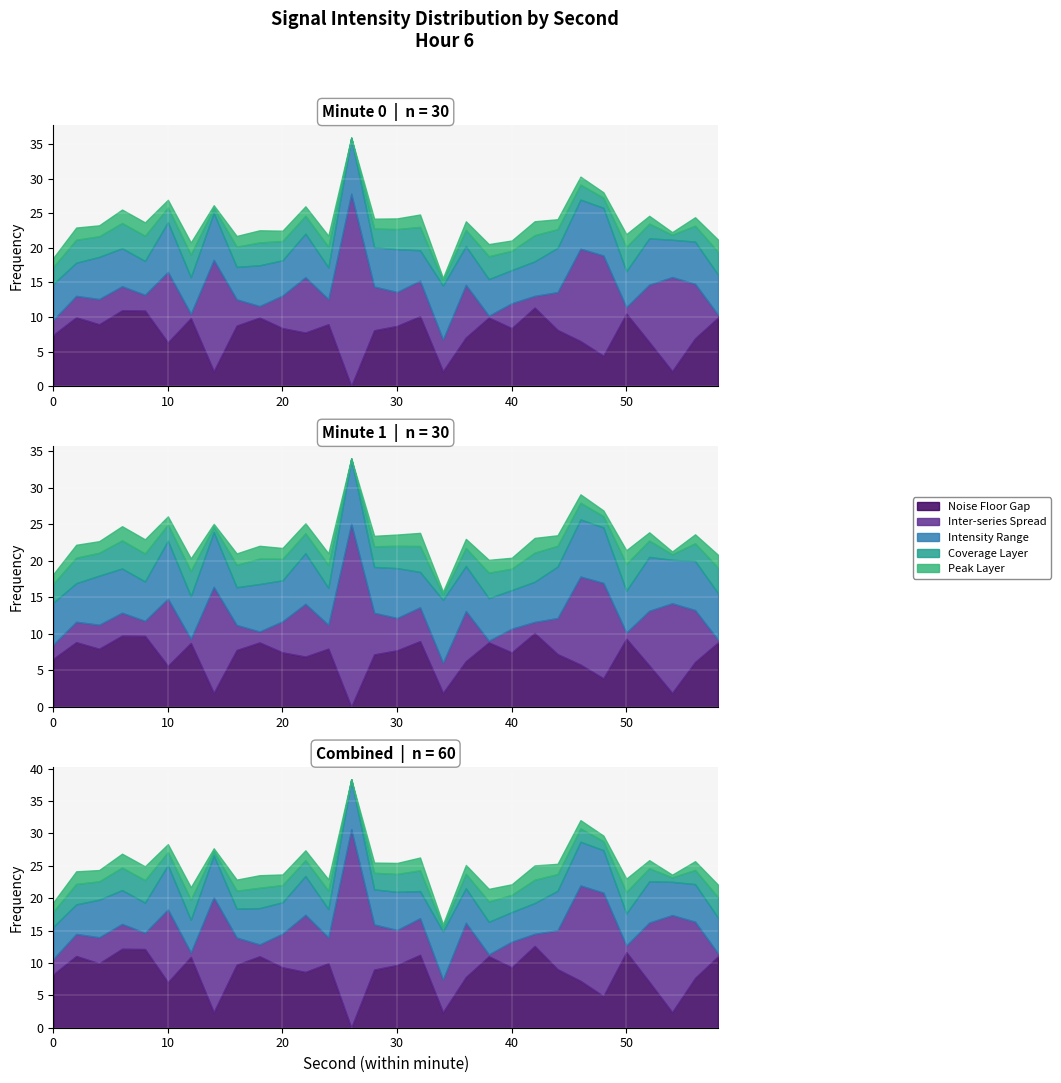

What is the value of the intensity_range point at the 26th from the left?

5.2